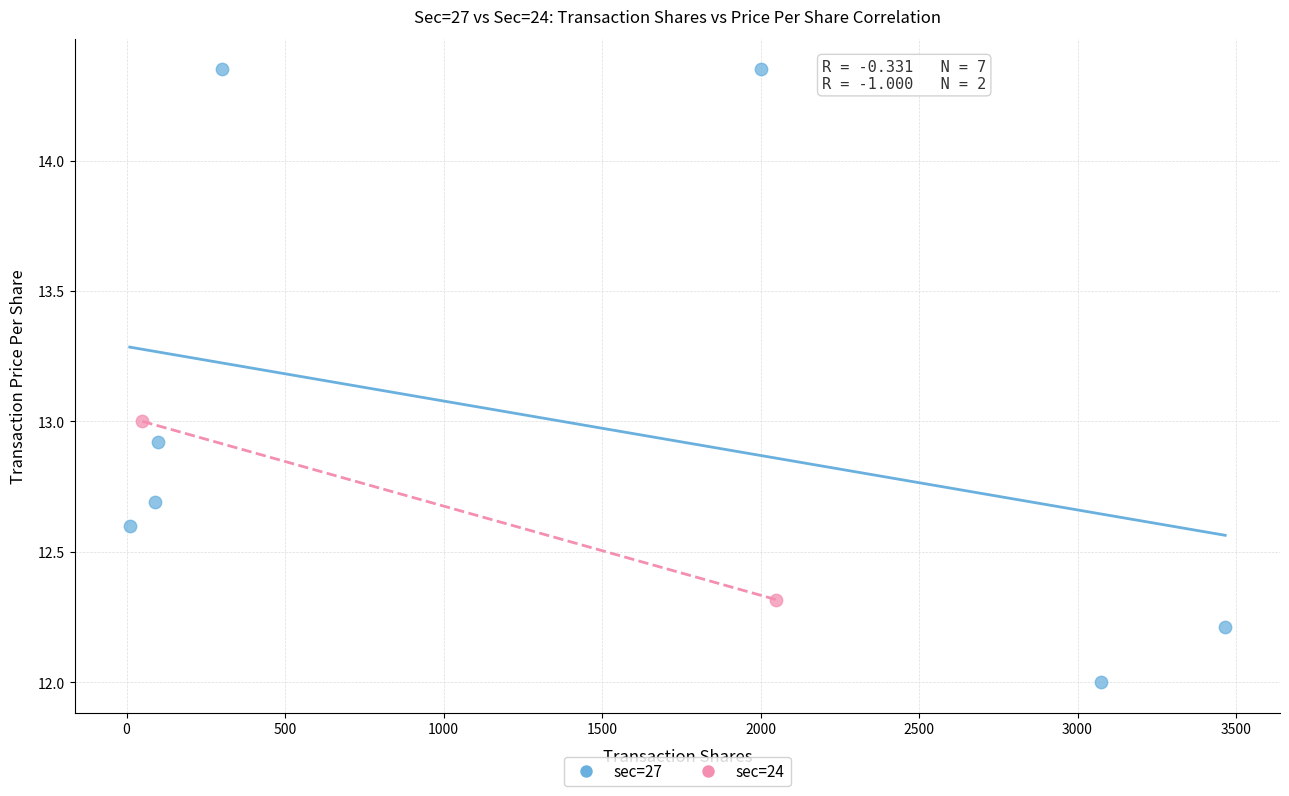

What are all the series names shown in the legend?

sec=27, sec=24